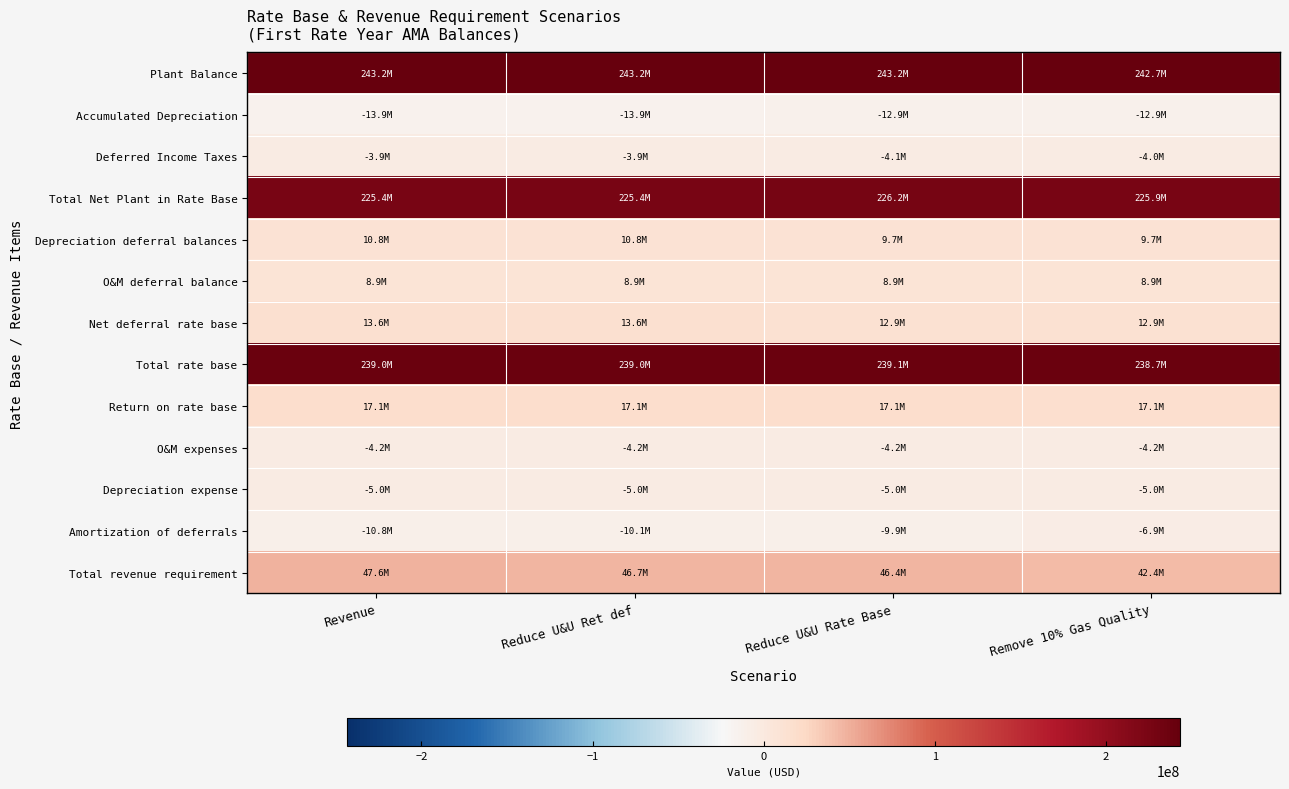

At how many categories does at least one series exceed 117594107?

4